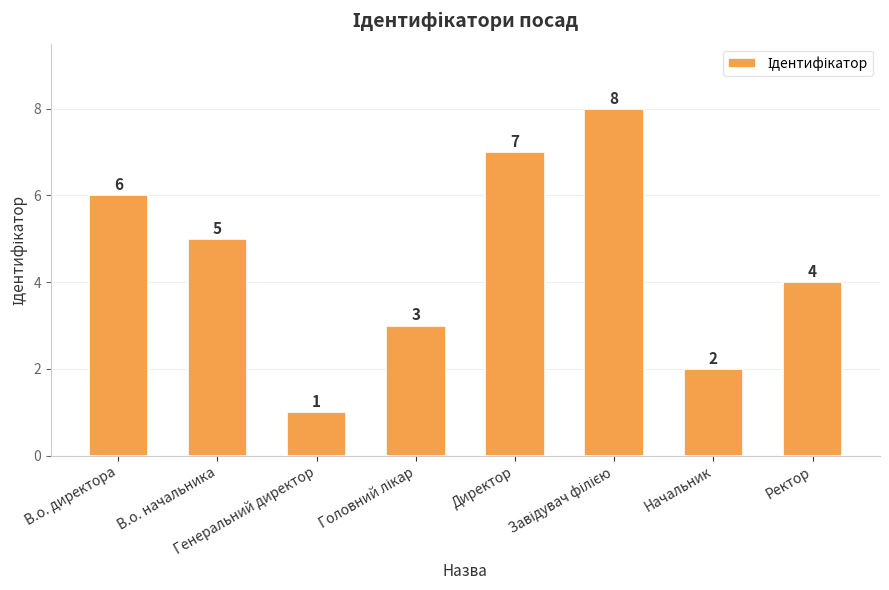

Which category has the lowest value across all series?

Генеральний директор